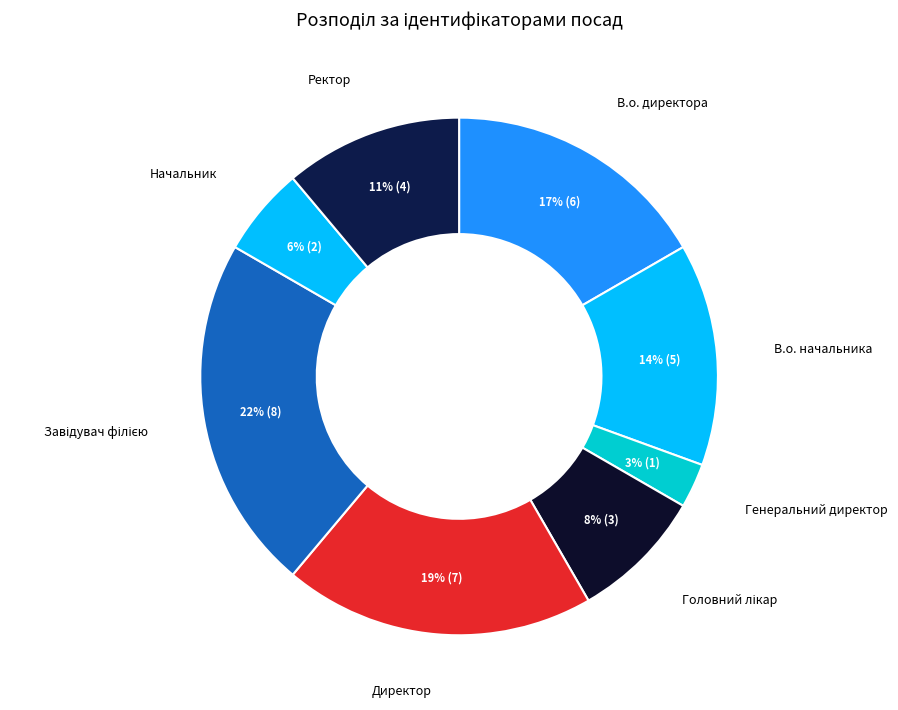

How many slices are in this pie chart?

8